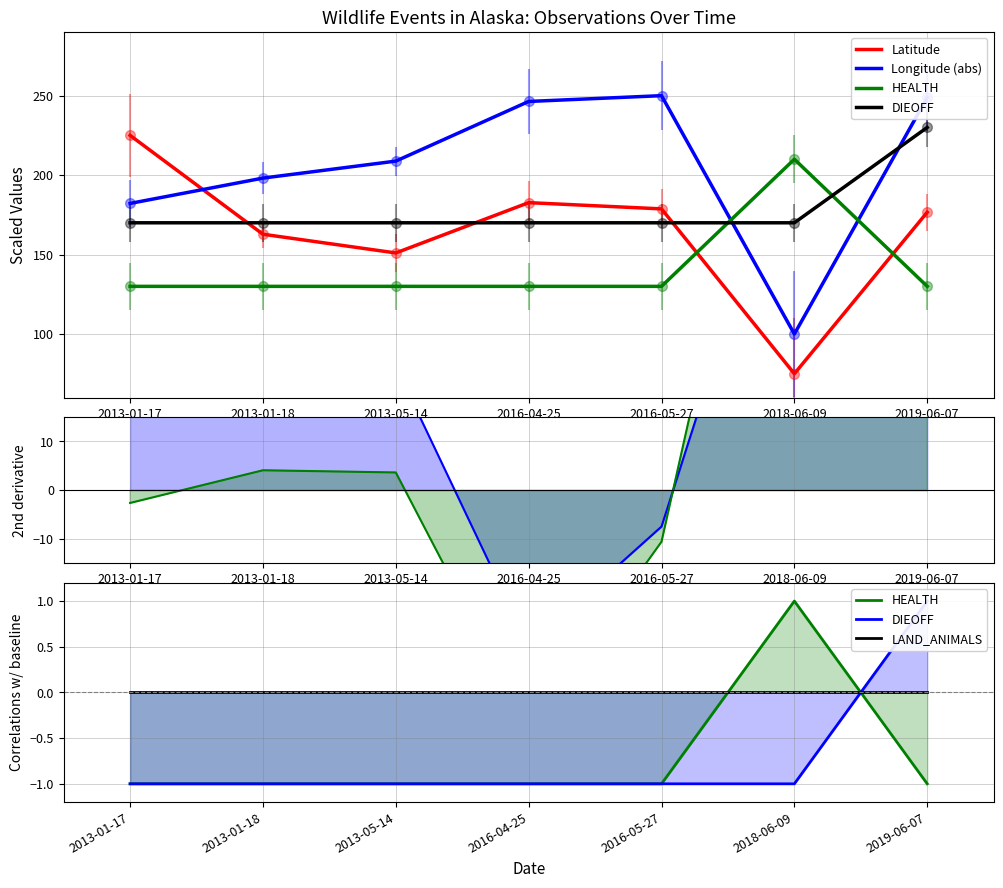

Between which two adjacent categories do LAND_ANIMALS and Latitude first intersect?

2013-05-14 and 2016-04-25